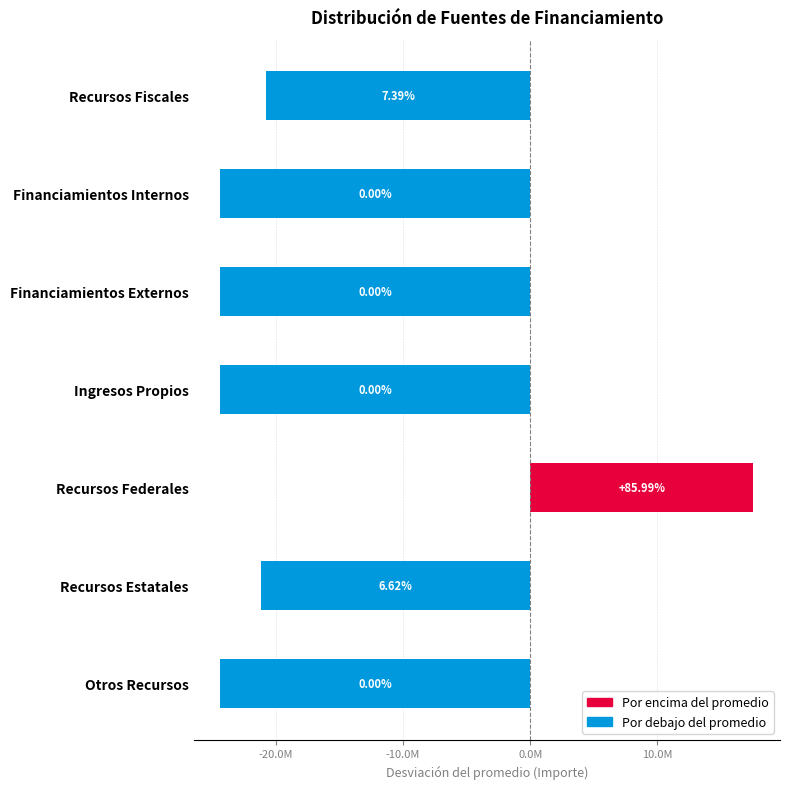

At which label is the value closest to -3414219?

Recursos Fiscales